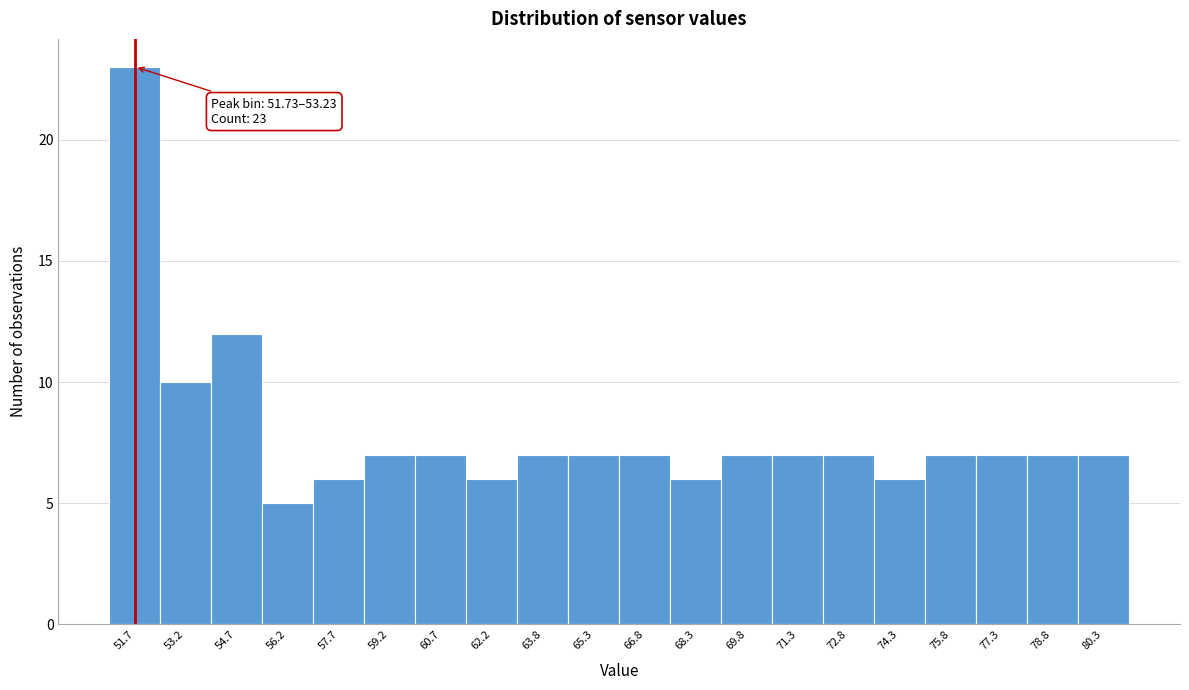

Reading left to right, what are all the values shown in this chart?

23	10	12	5	6	7	7	6	7	7	7	6	7	7	7	6	7	7	7	7